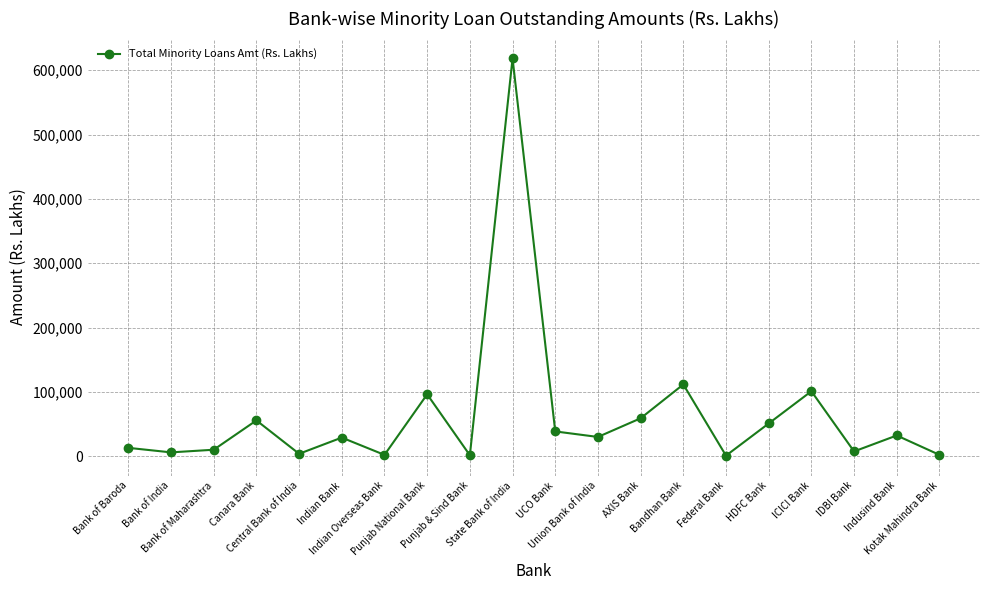

What is the maximum value shown in the chart?

618353.4